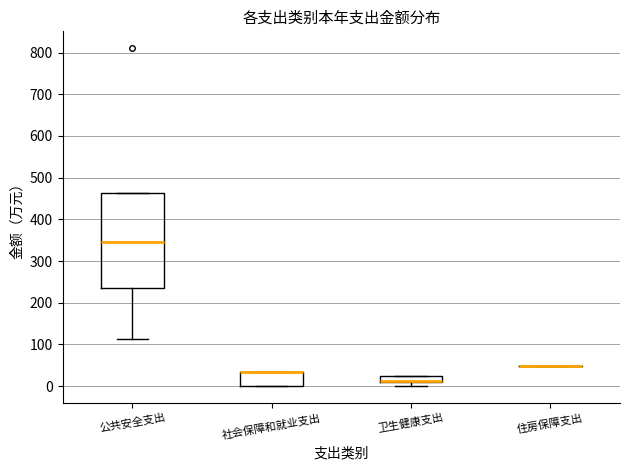

Which box is the tallest, from its lower edge to its upper edge?

公共安全支出